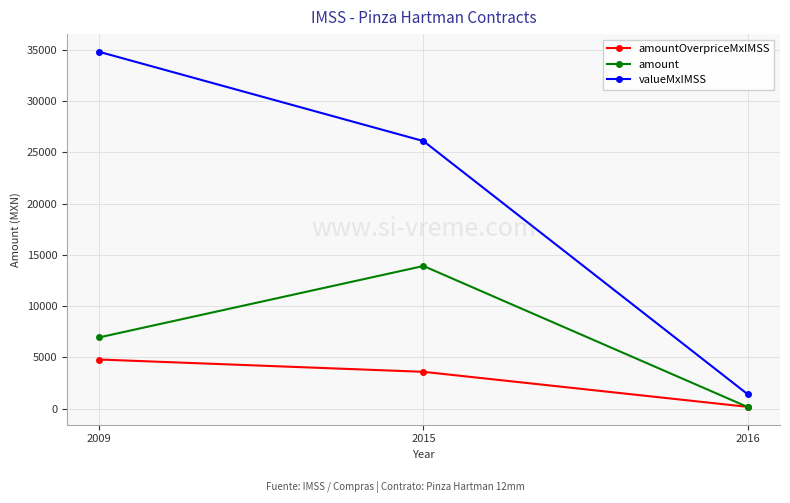

What are all the series names shown in the legend?

amountOverpriceMxIMSS, amount, valueMxIMSS